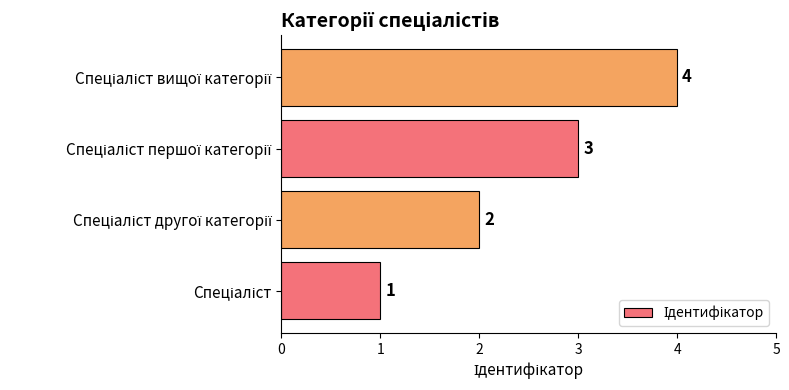

How many series are shown in this chart?

1